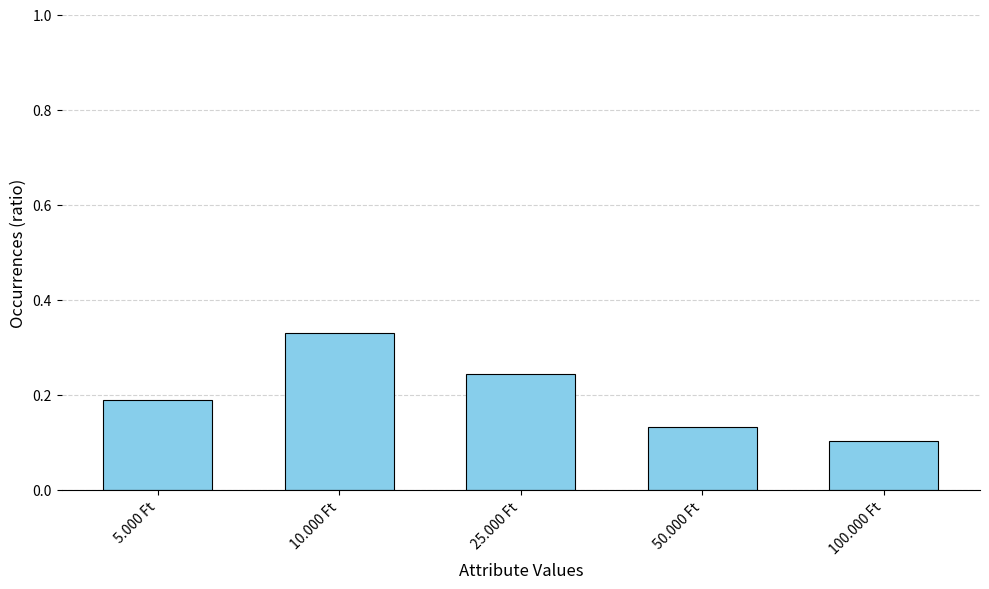

True or false: the data shows 0.0 at 100.000 Ft.

False